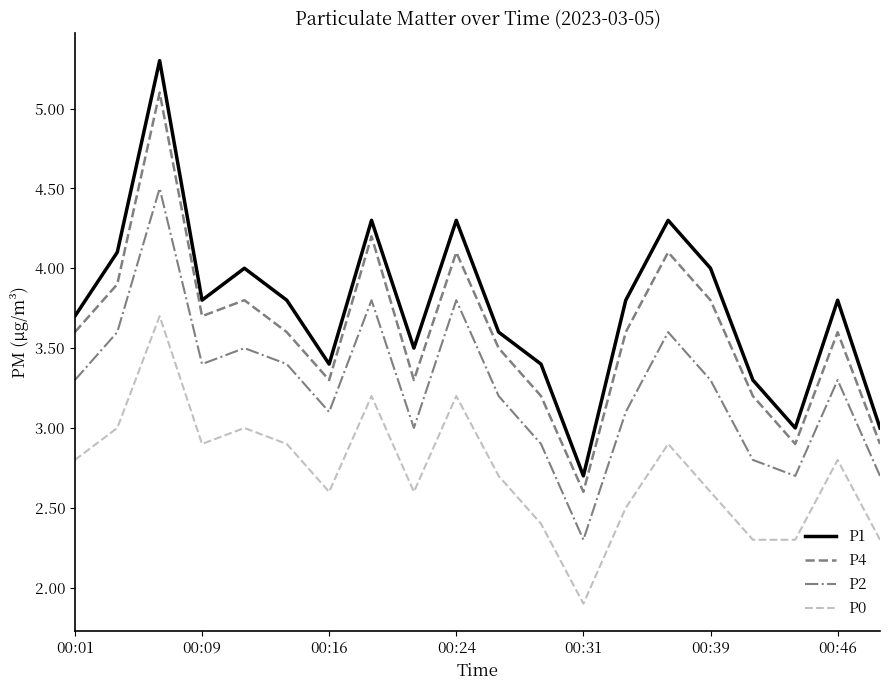

Which series has the largest total across all categories?

P1